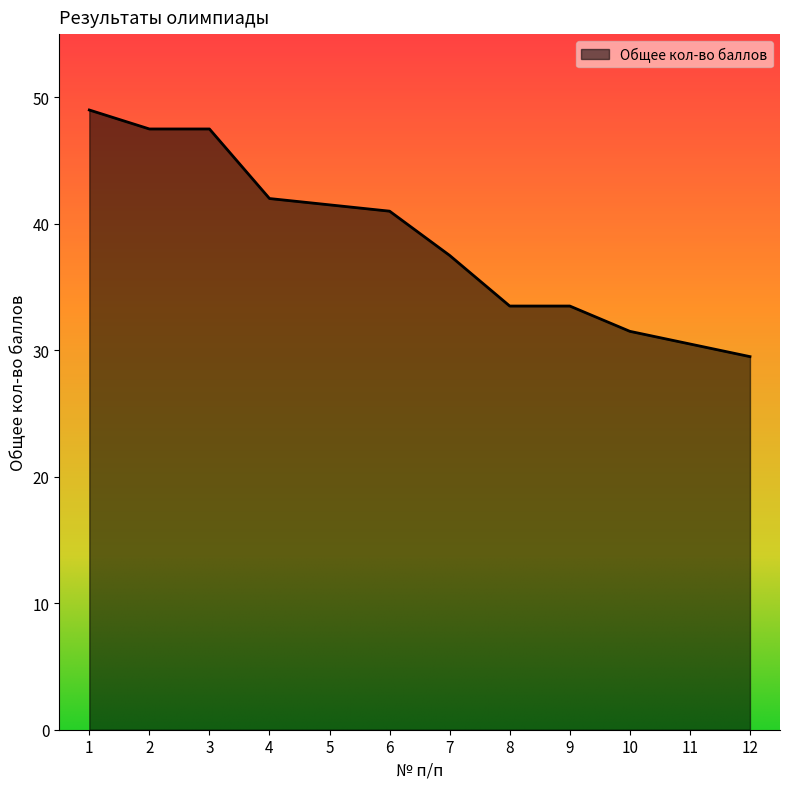

Which category has the highest value across all series?

1